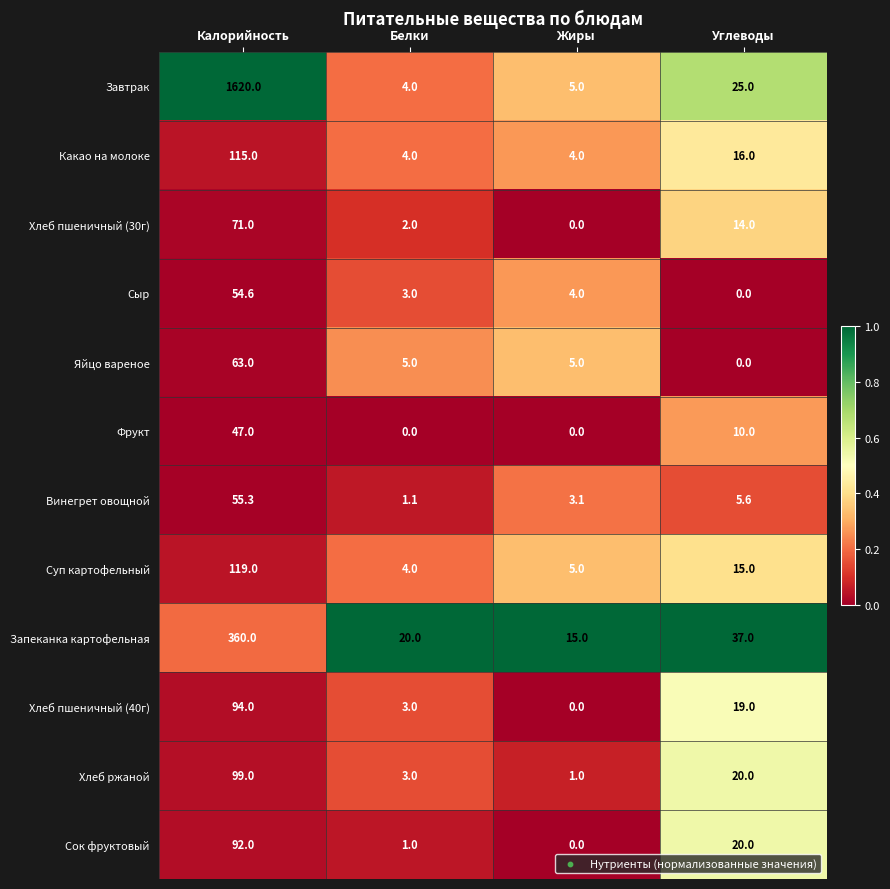

Which series changed the most between Жиры and Углеводы?

Запеканка картофельная